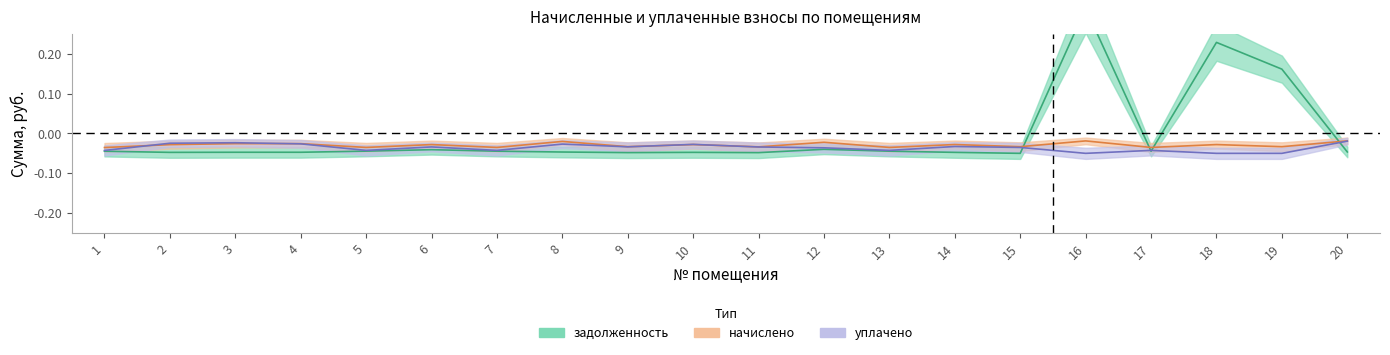

Reading right to left, extract all data points from this chart.

задолженность: -0.0	0.2	0.2	-0.0	0.3	-0.1	-0.0	-0.0	-0.0	-0.0	-0.0	-0.0	-0.0	-0.0	-0.0	-0.0	-0.0	-0.0	-0.0	-0.0
начислено: -0.0	-0.0	-0.0	-0.0	-0.0	-0.0	-0.0	-0.0	-0.0	-0.0	-0.0	-0.0	-0.0	-0.0	-0.0	-0.0	-0.0	-0.0	-0.0	-0.0
уплачено: -0.0	-0.1	-0.1	-0.0	-0.1	-0.0	-0.0	-0.0	-0.0	-0.0	-0.0	-0.0	-0.0	-0.0	-0.0	-0.0	-0.0	-0.0	-0.0	-0.0